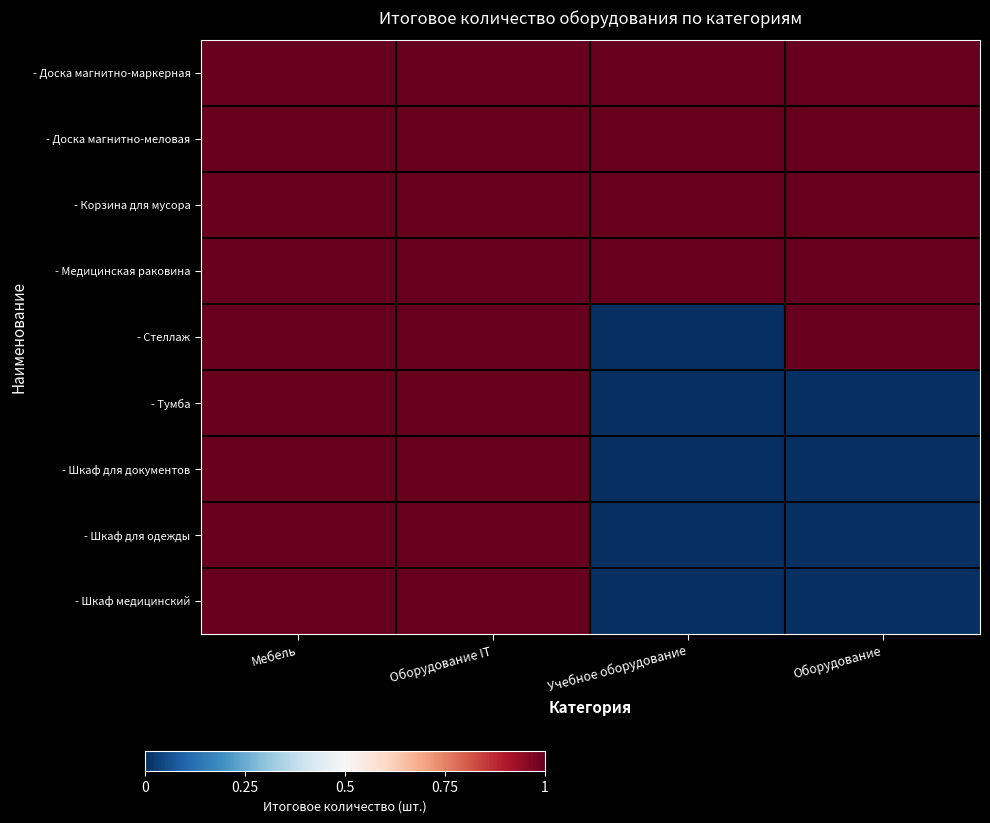

At Мебель, list the series in order from smallest to largest.

- Доска магнитно-маркерная, - Доска магнитно-меловая, - Корзина для мусора, - Медицинская раковина, - Стеллаж, - Тумба, - Шкаф для документов, - Шкаф для одежды, - Шкаф медицинский